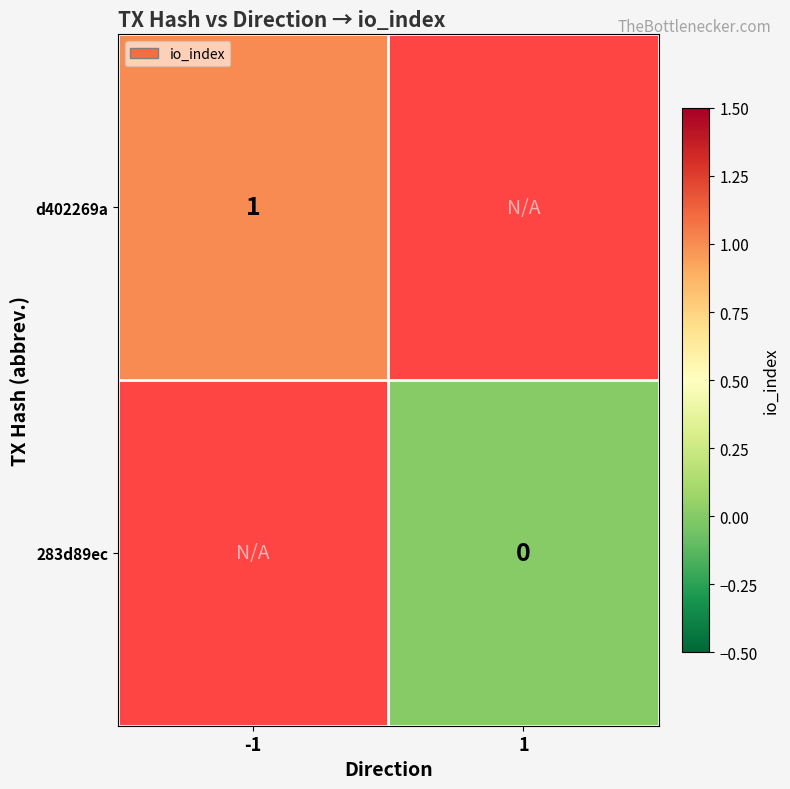

Is the value of d402269a at -1 greater than the value of 283d89ec at 1?

Yes